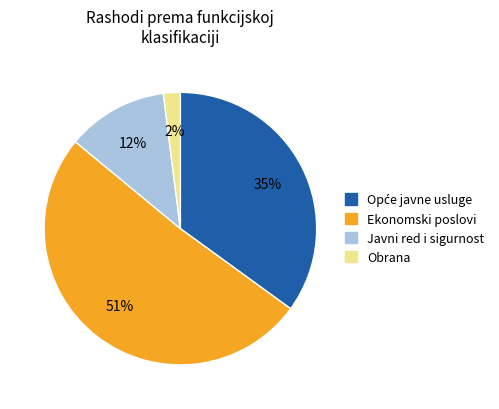

Is it true that Javni red i sigurnost is 1% of the pie?

False